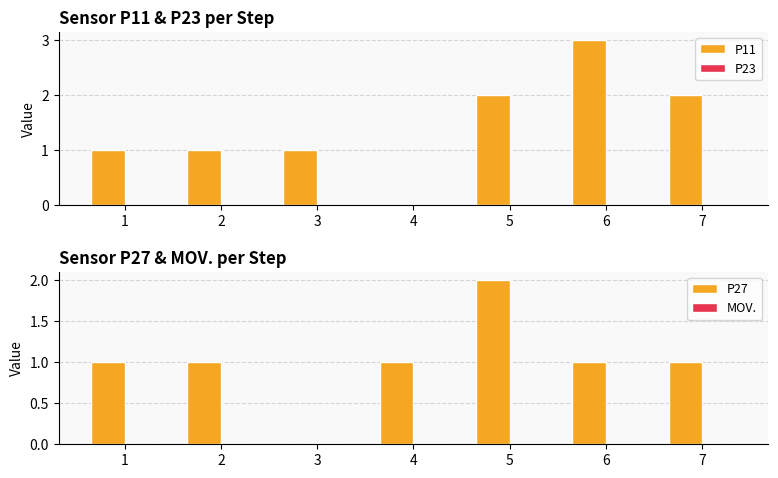

At which label is MOV. closest to 0?

1